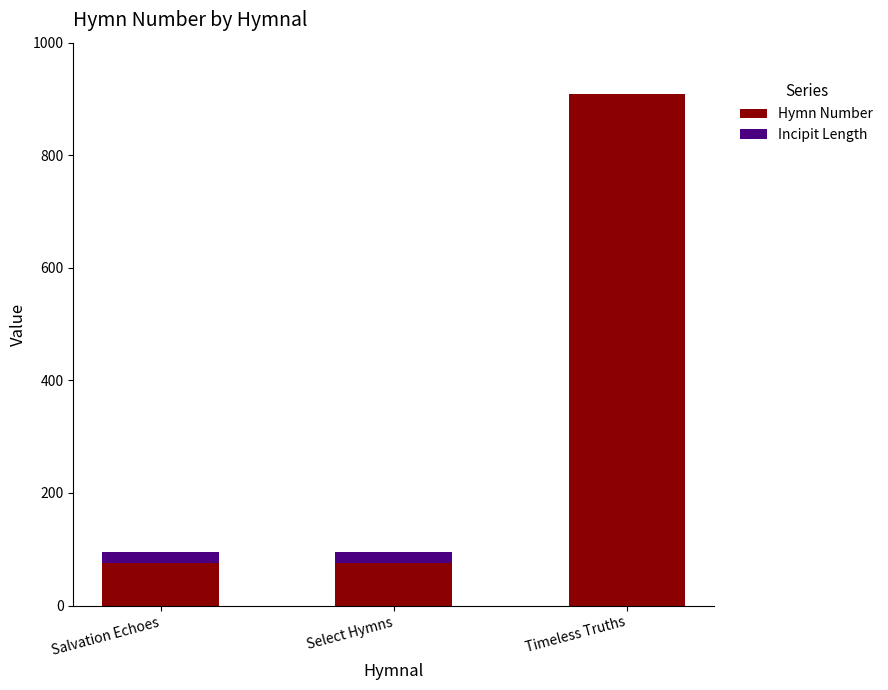

What is the sum of all Hymn Number values?

1060